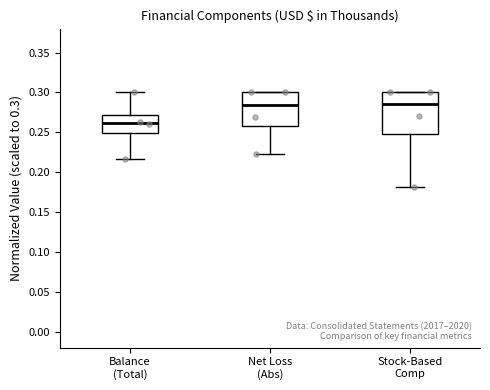

Reading left to right, read every box against the y-axis: the position of its median line, the range the box covers, and the ends of its whiskers. The values are not printed on the chart, so give them approximately, as read against the axis.

Balance (Total): median 0.260, box 0.250 to 0.270, whiskers 0.215 to 0.300
Net Loss (Abs): median 0.285, box 0.260 to 0.300, whiskers 0.220 to 0.300
Stock-Based Comp: median 0.285, box 0.250 to 0.300, whiskers 0.180 to 0.300